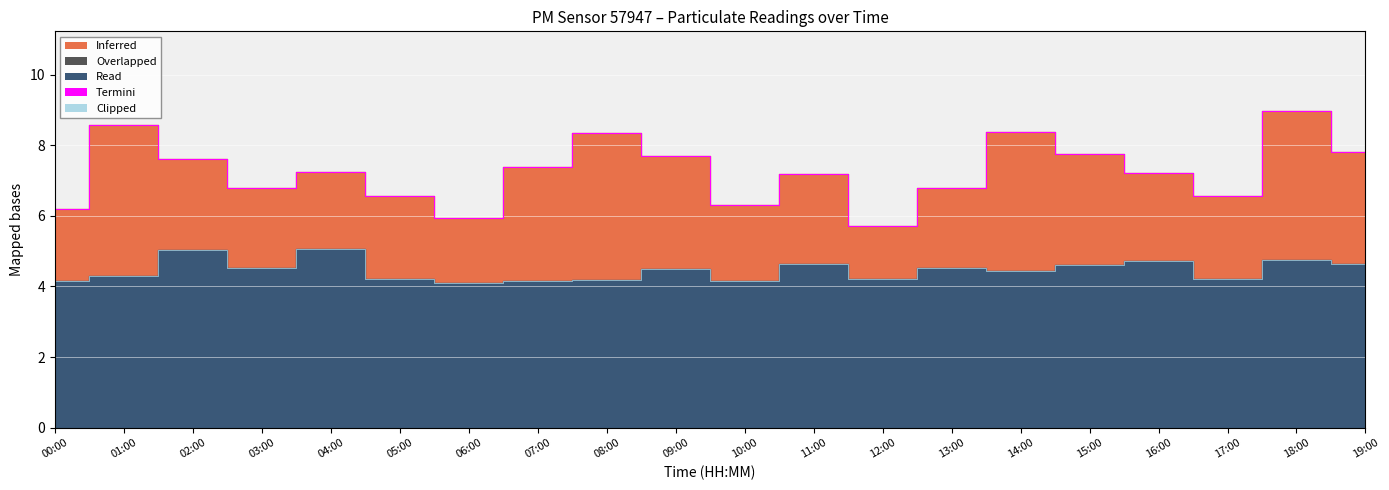

True or false: P1 and P2 intersect in this chart.

False